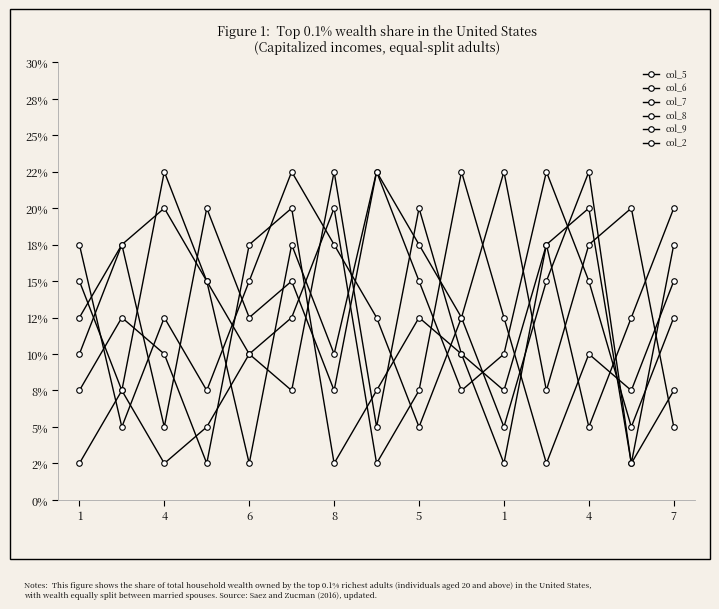

Is this an area chart (filled region under the line)?

No